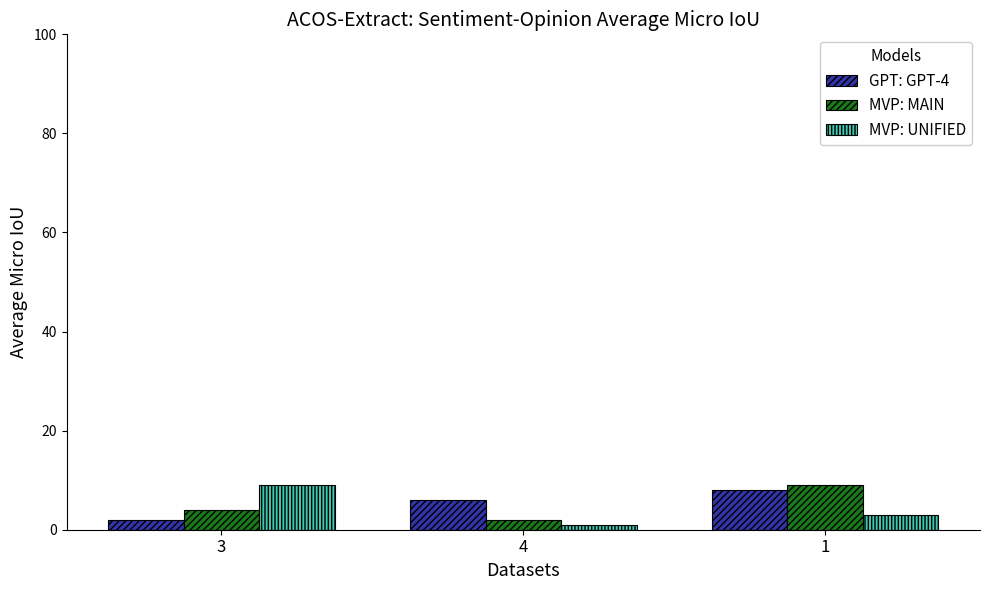

At which label does MVP: MAIN reach its peak?

1